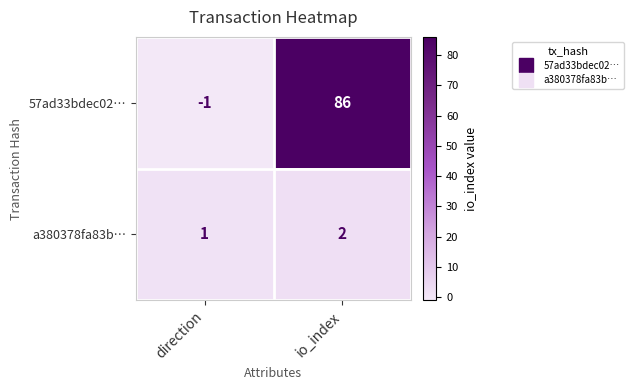

How many data points in 57ad33bdec02… are less than 86?

1